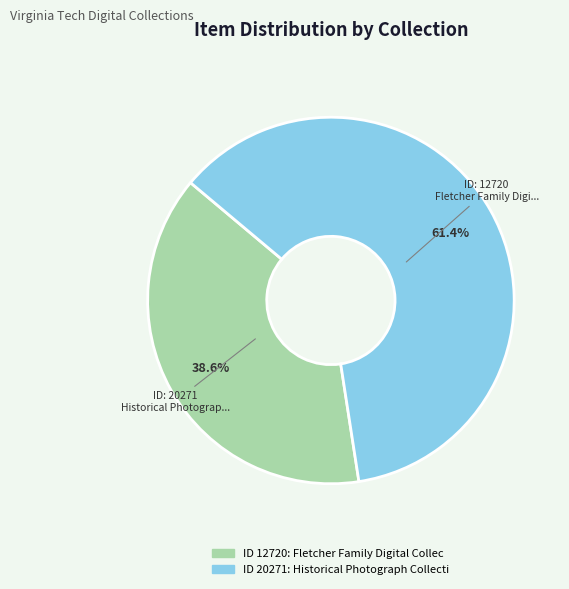

Does any single category account for the majority?

Yes